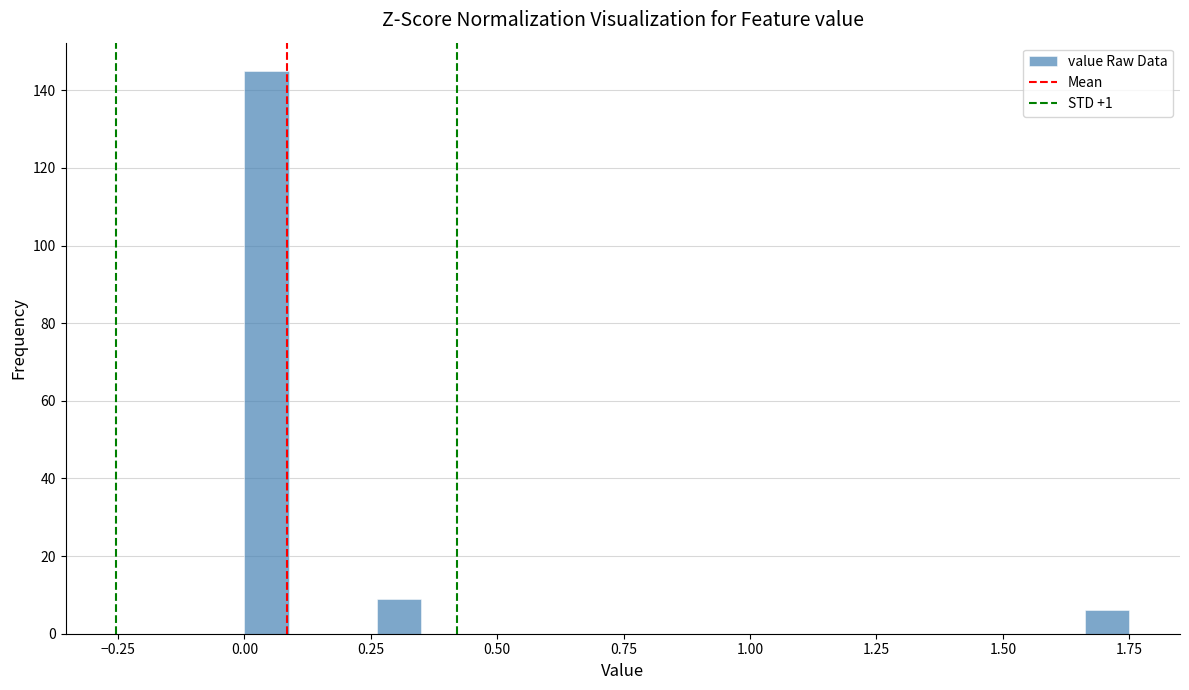

Read against the x-axis, roughly where is the centre of the tallest bar?

0.05